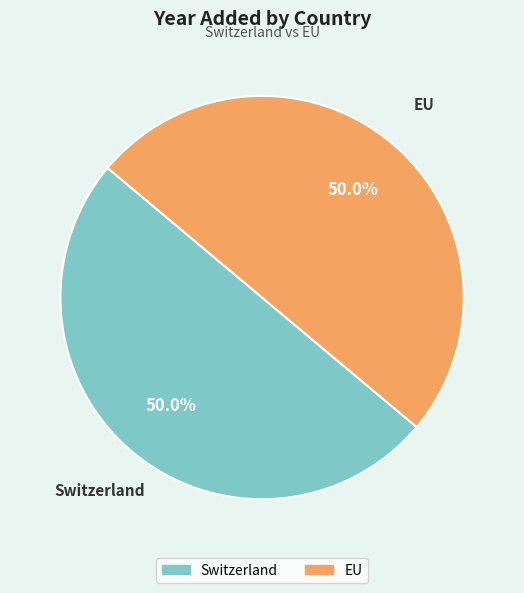

To the nearest percent, what is the average slice percentage?

50%